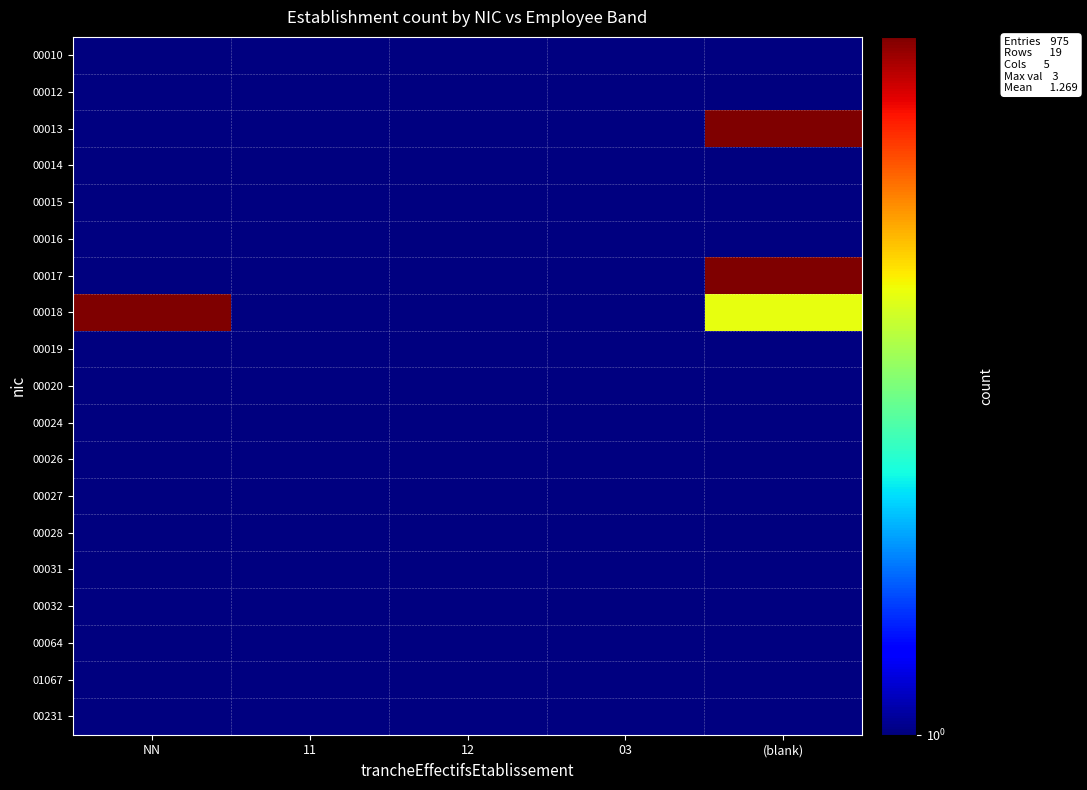

List the labels in order of 00019 value, smallest first.

NN, 11, 12, 03, (blank)